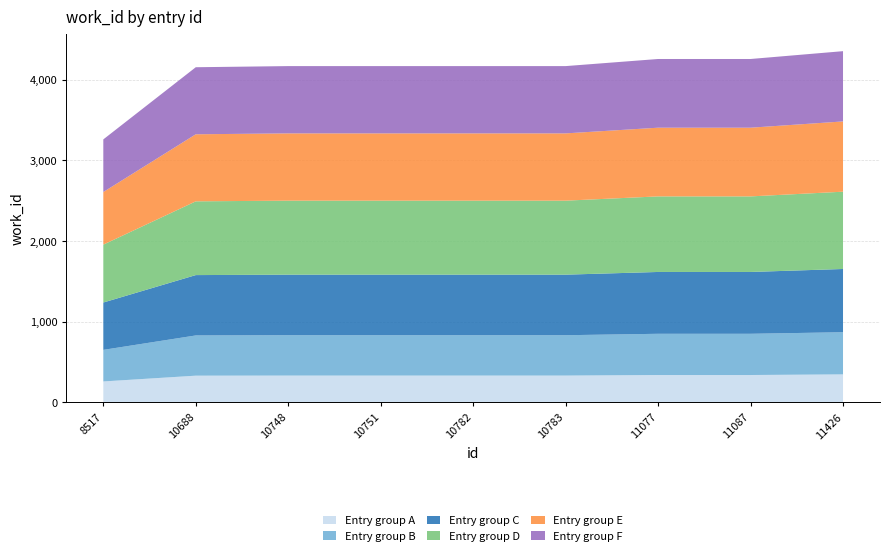

Reading right to left, extract all data points from this chart.

4352	4255	4255	4167	4167	4167	4167	4153	3259